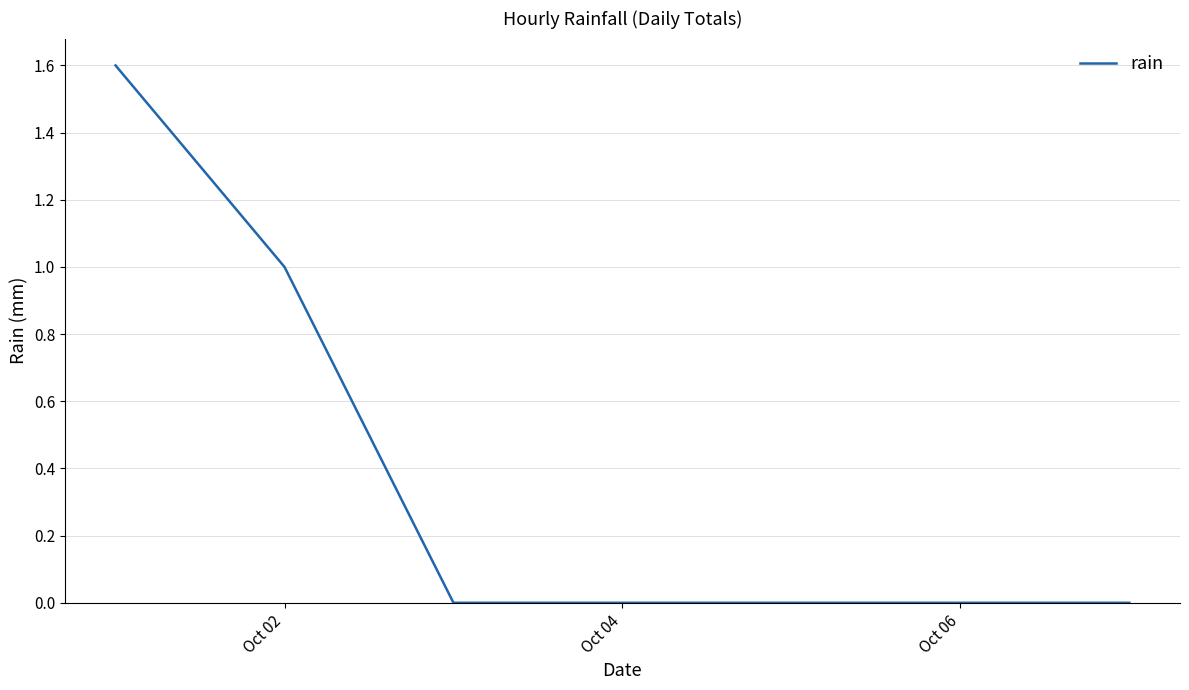

What is the difference between the maximum and minimum values?

1.6